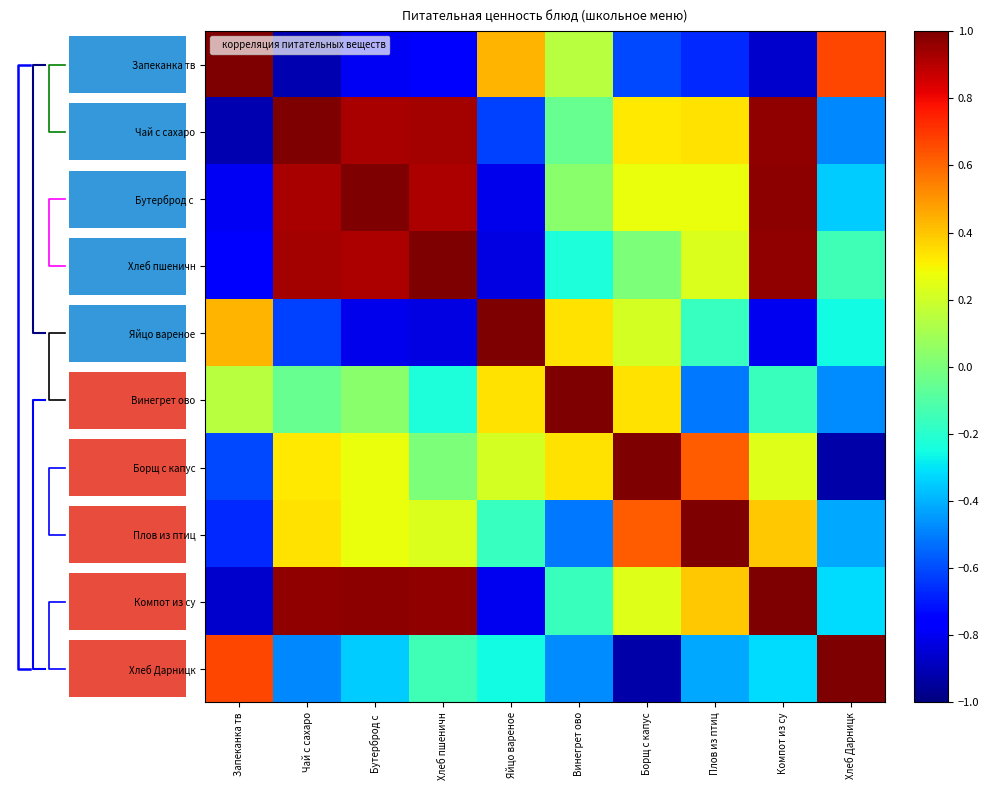

Is it true that Запеканка тв equals 0.4 at Хлеб Дарницк?

False